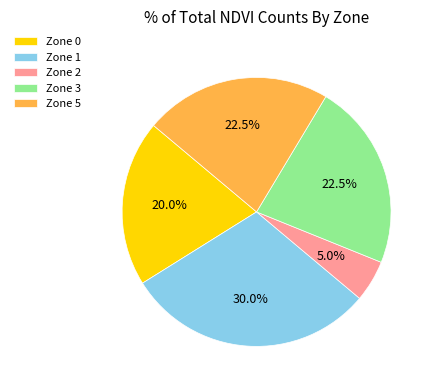

Is the sum of Zone 1 and Zone 5 greater than half?

Yes